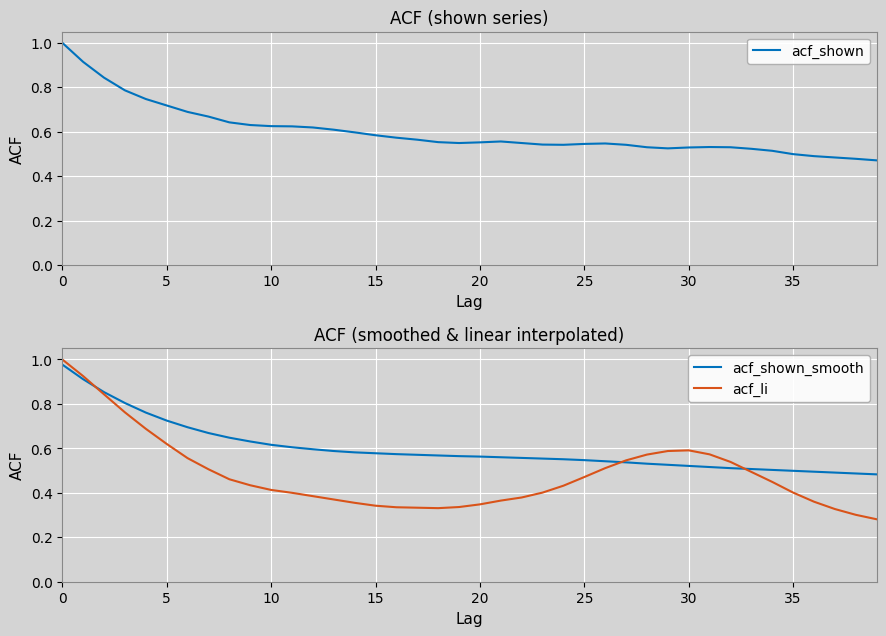

True or false: acf_shown and acf_shown_smooth cross at least once.

True